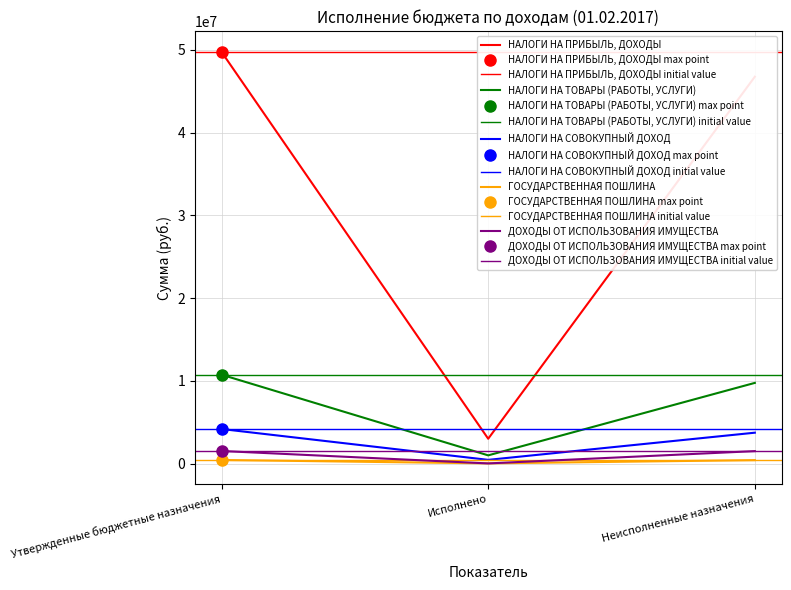

Which series changed the most between Исполнено and Неисполненные назначения?

НАЛОГИ НА ПРИБЫЛЬ, ДОХОДЫ